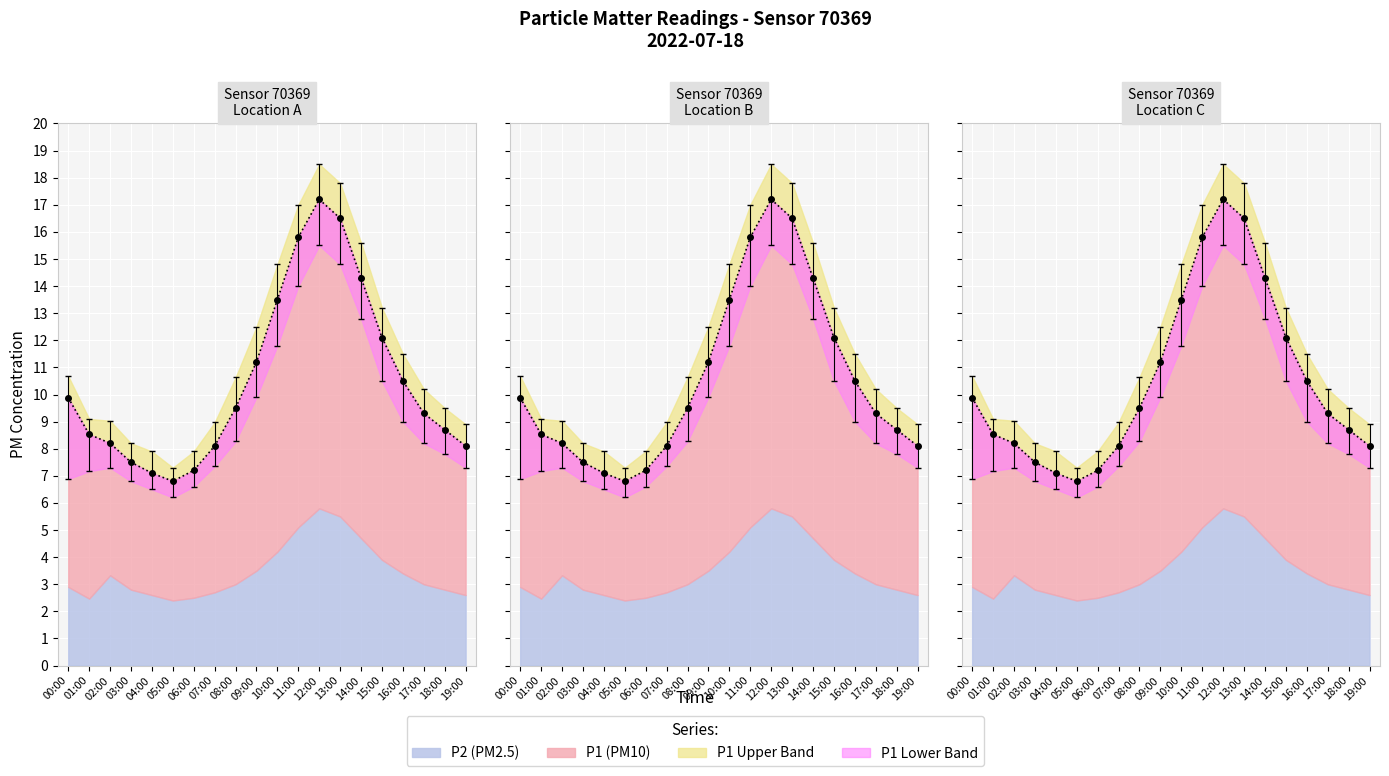

How many values in the P2 series exceed 8?

10